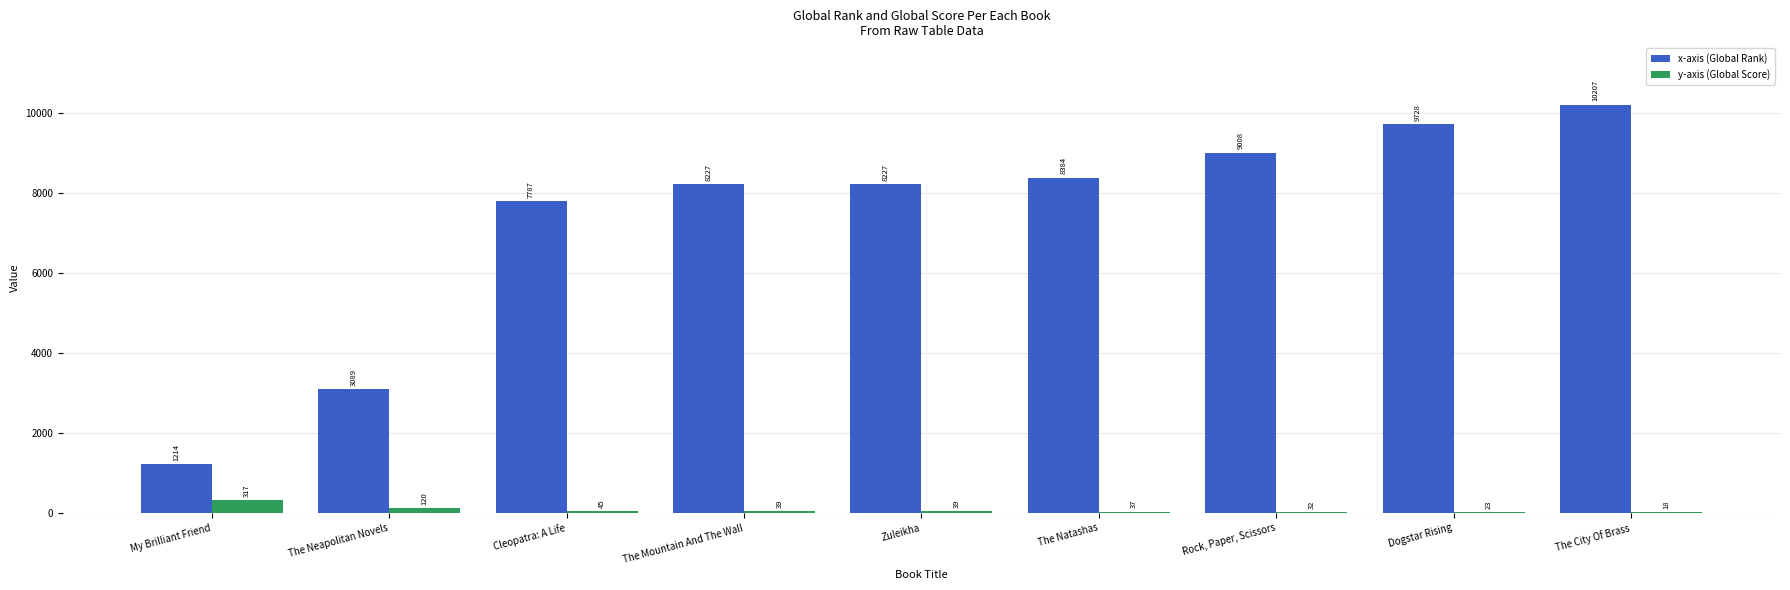

At which category is the sum across all series the highest?

The City Of Brass